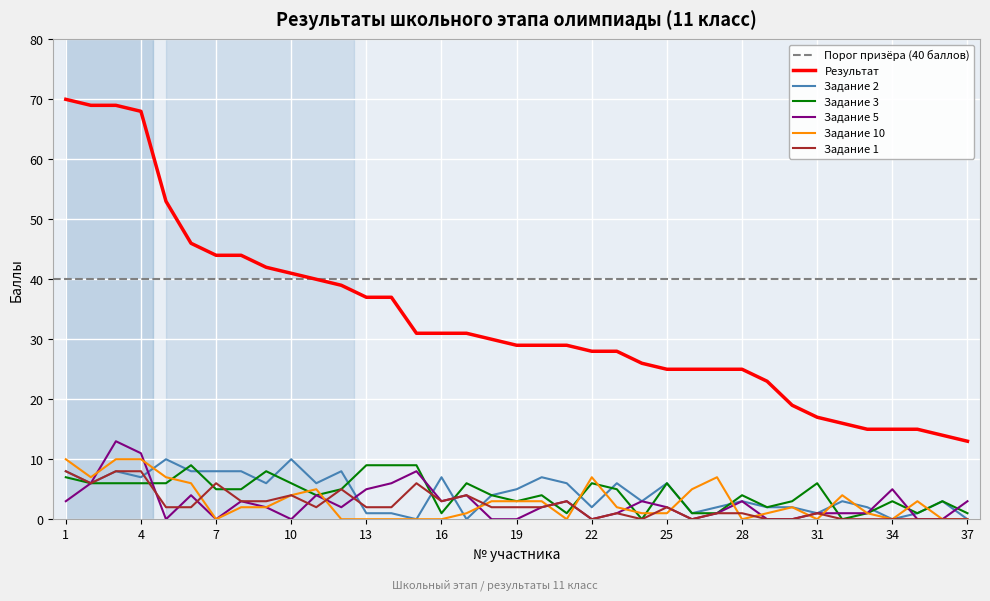

What is the sum of all Задание 3 values?

162